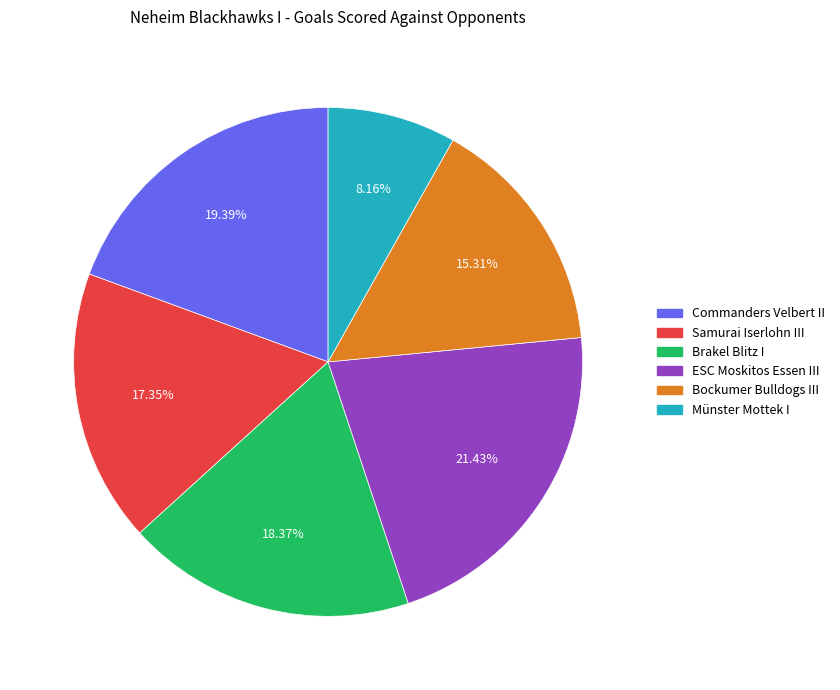

Rank the categories by value from highest to lowest.

ESC Moskitos Essen III, Commanders Velbert II, Brakel Blitz I, Samurai Iserlohn III, Bockumer Bulldogs III, Münster Mottek I